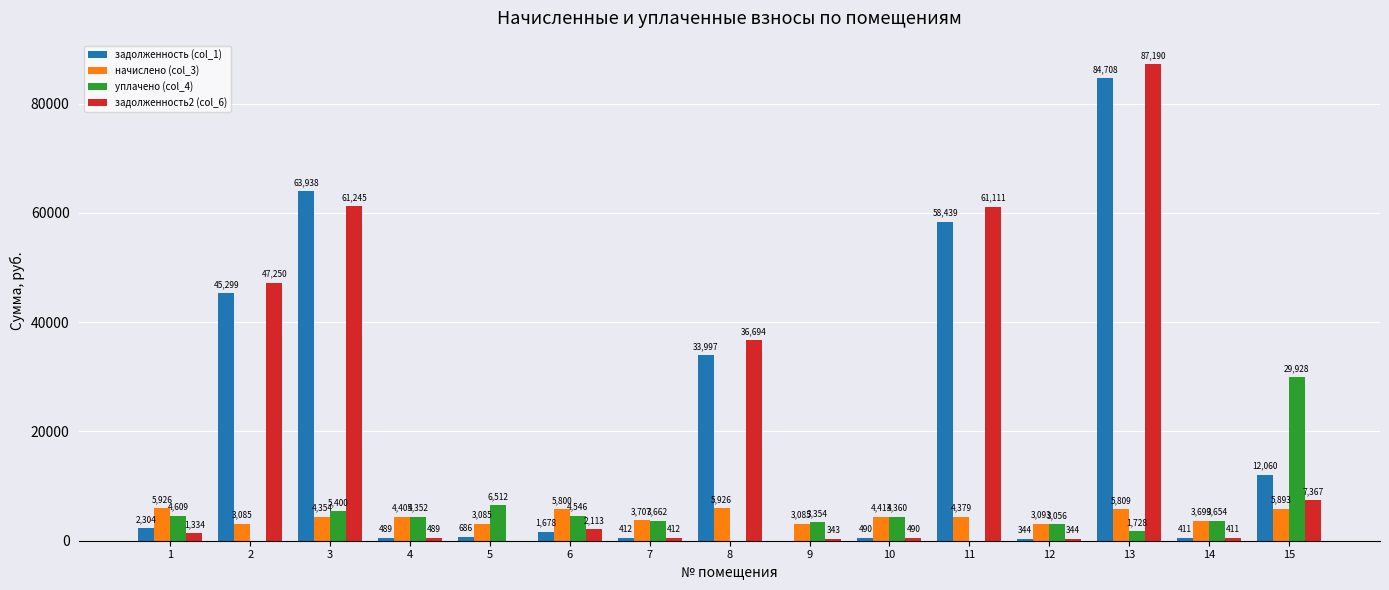

Are the bars horizontal?

No